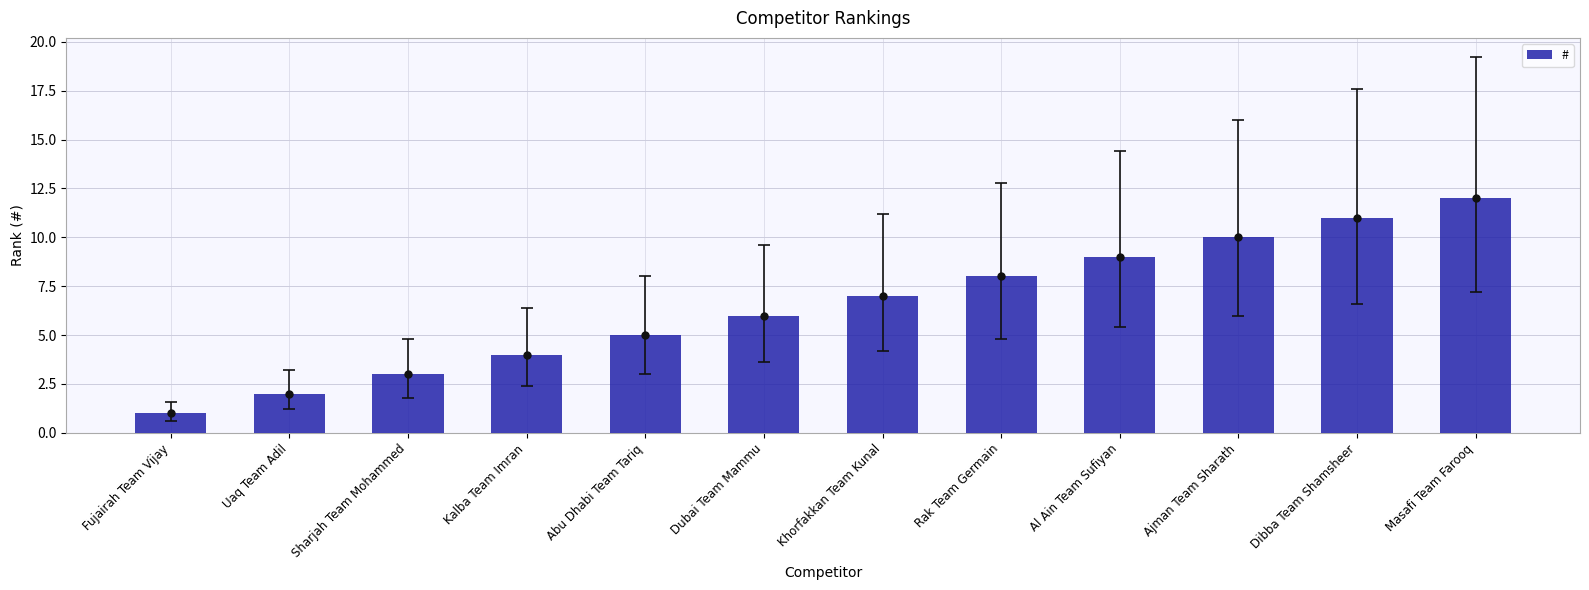

What is the change in value from Abu Dhabi Team Tariq to Masafi Team Farooq?

+7